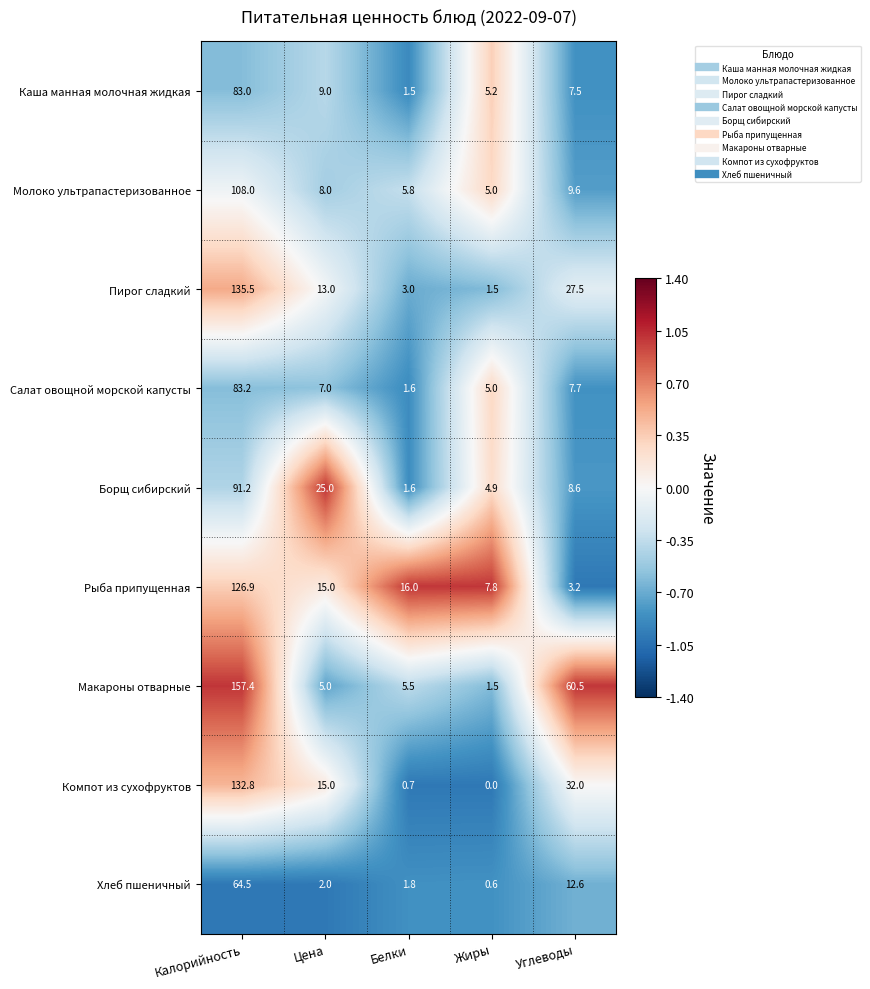

The Борщ сибирский series shows 91.2 at Калорийность. True or false?

True